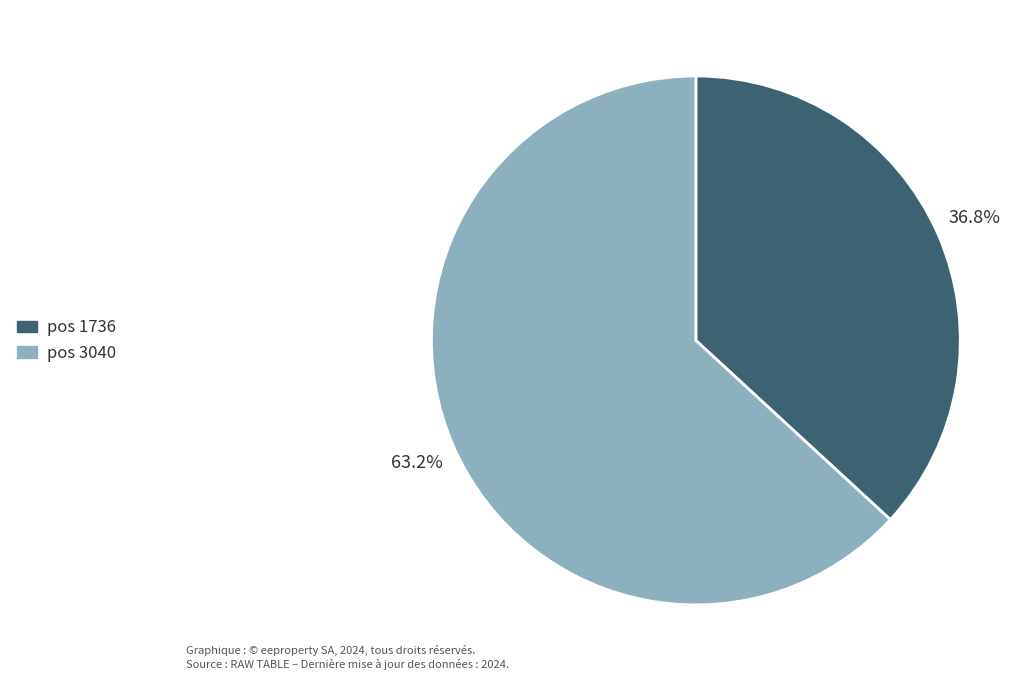

Which category has the smallest portion of the pie?

pos 1736